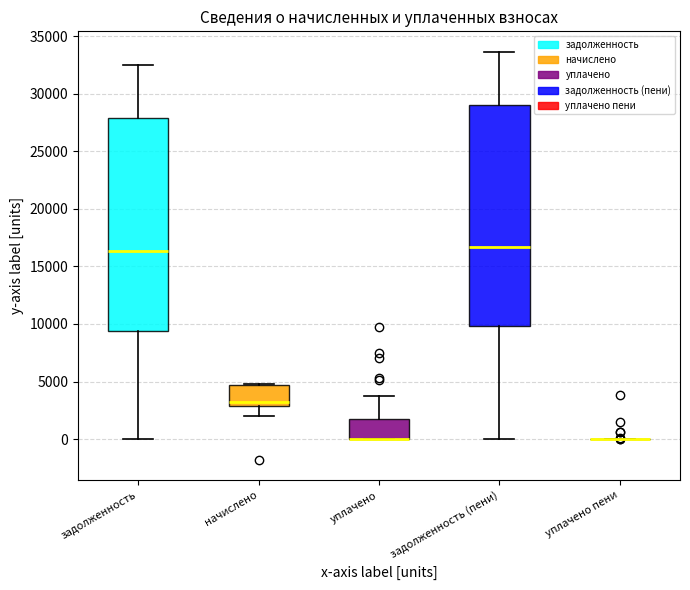

Reading left to right, read every box against the y-axis: the position of its median line, the range the box covers, and the ends of its whiskers. The values are not printed on the chart, so give them approximately, as read against the axis.

задолженность: median 16500, box 9500 to 28000, whiskers 0 to 32500
начислено: median 3000 (just above the box's lower edge), box 3000 to 4500, whiskers 2000 to 5000
уплачено: median 0 (drawn on the box's lower edge), box 0 to 1500, whiskers 0 to 4000
задолженность (пени): median 16500, box 10000 to 29000, whiskers 0 to 33500
уплачено пени: box collapsed to a line at 0, whiskers 0 to 0